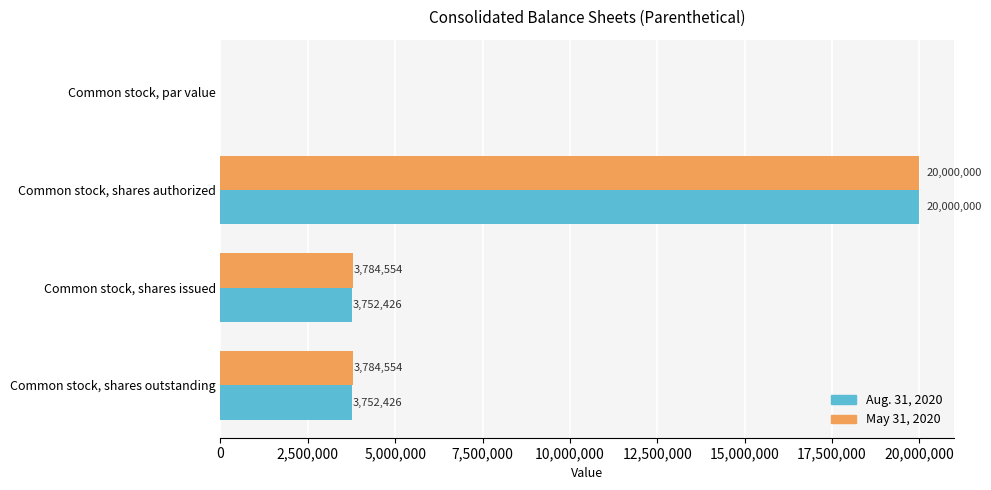

Is it true that May 31, 2020 equals -9921253 at Common stock, par value?

False